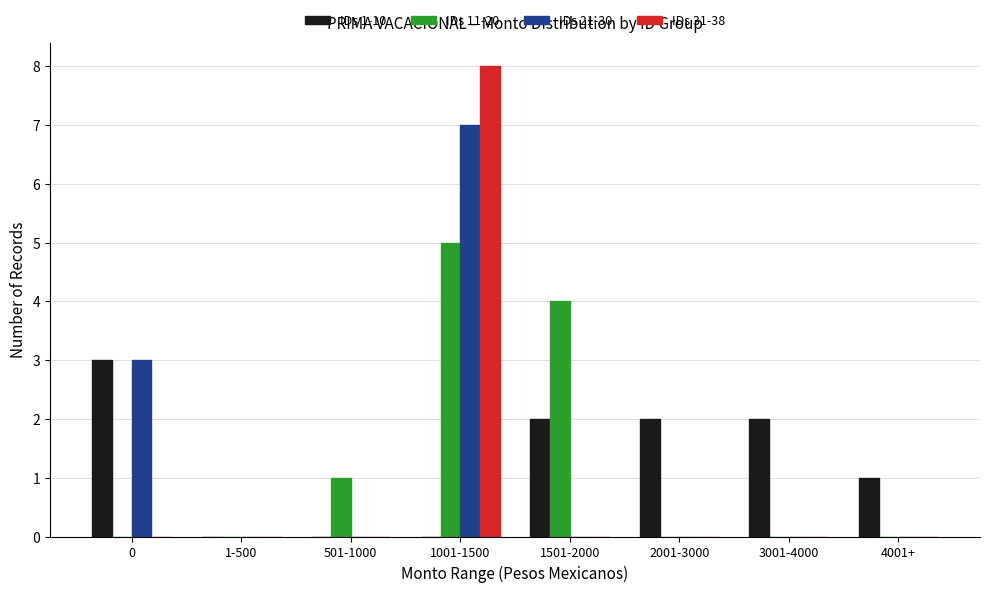

Between 0 and 1501-2000, which series saw the biggest shift?

IDs 11-20